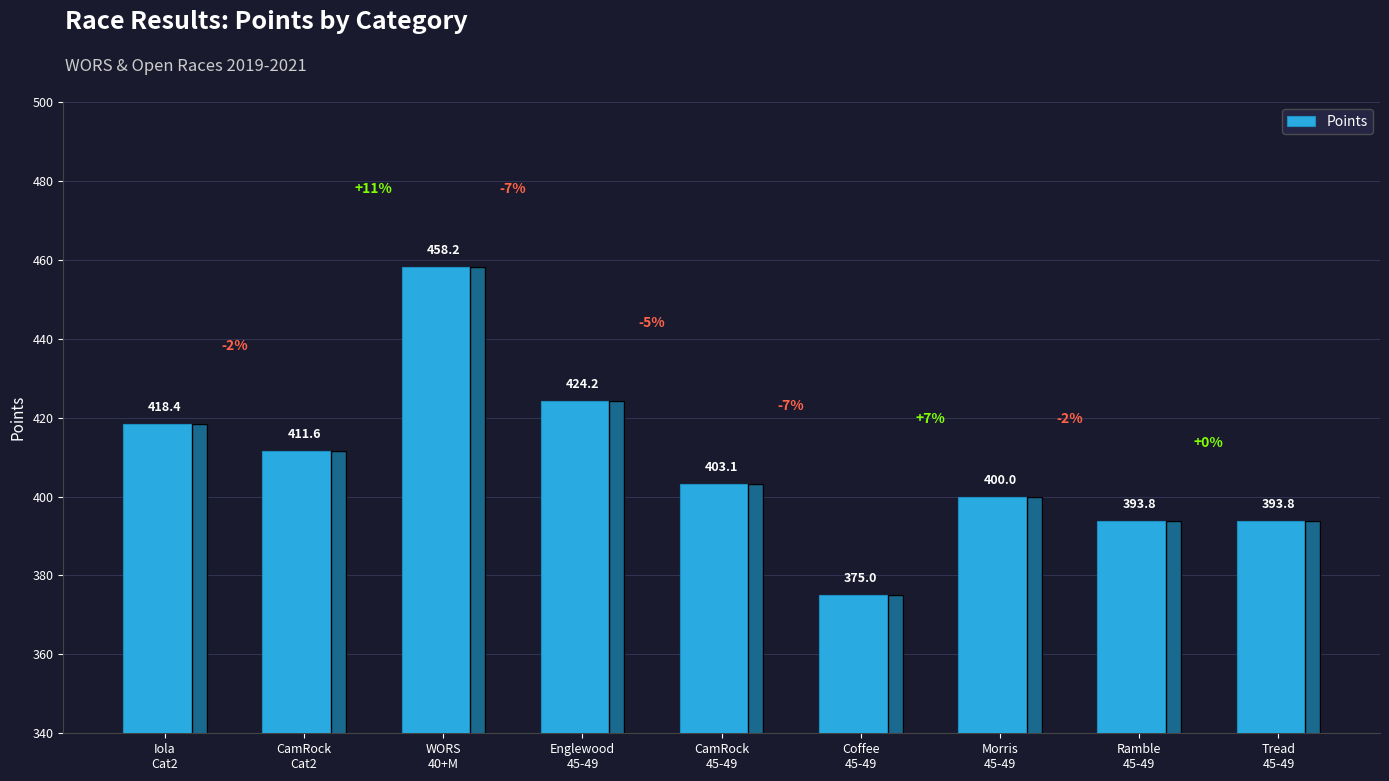

Reading left to right, list all the values displayed in this chart.

418.4	411.6	458.2	424.2	403.1	375.0	400.0	393.8	393.8